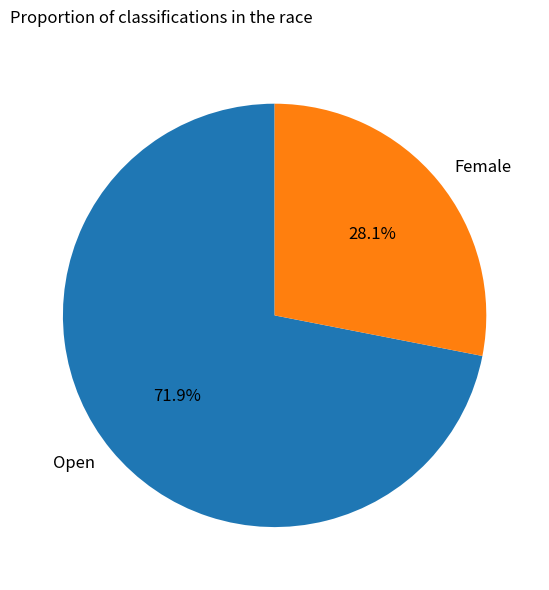

Is it true that Female is 28% of the pie?

True